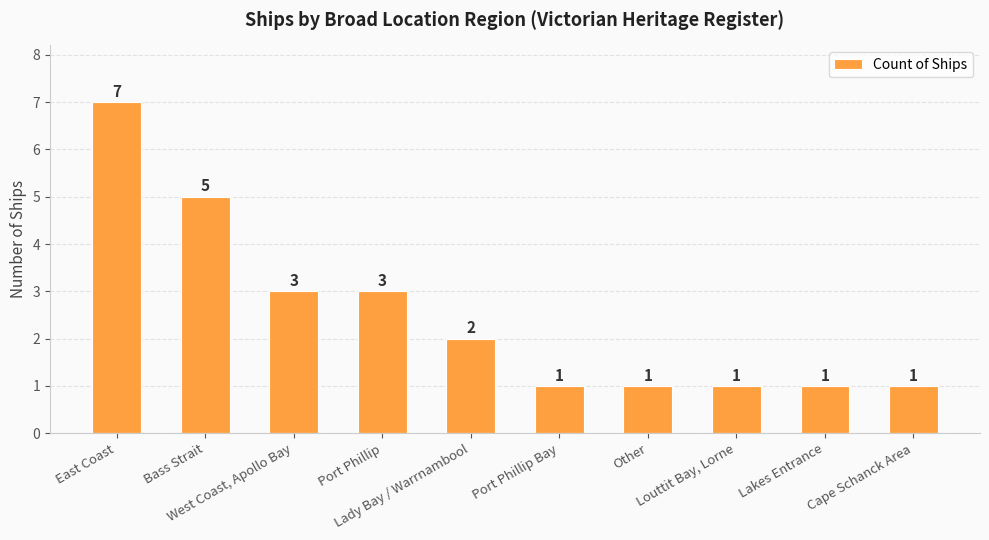

Which category has the highest value across all series?

East Coast